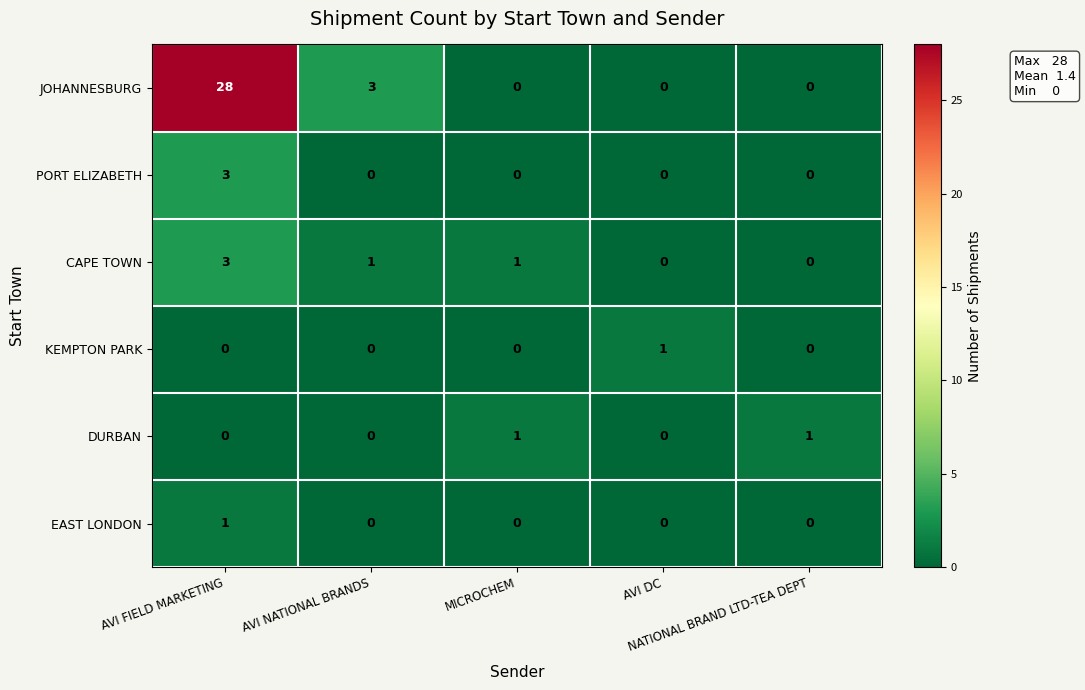

Count the PORT ELIZABETH values in the range 0 to 1.

4